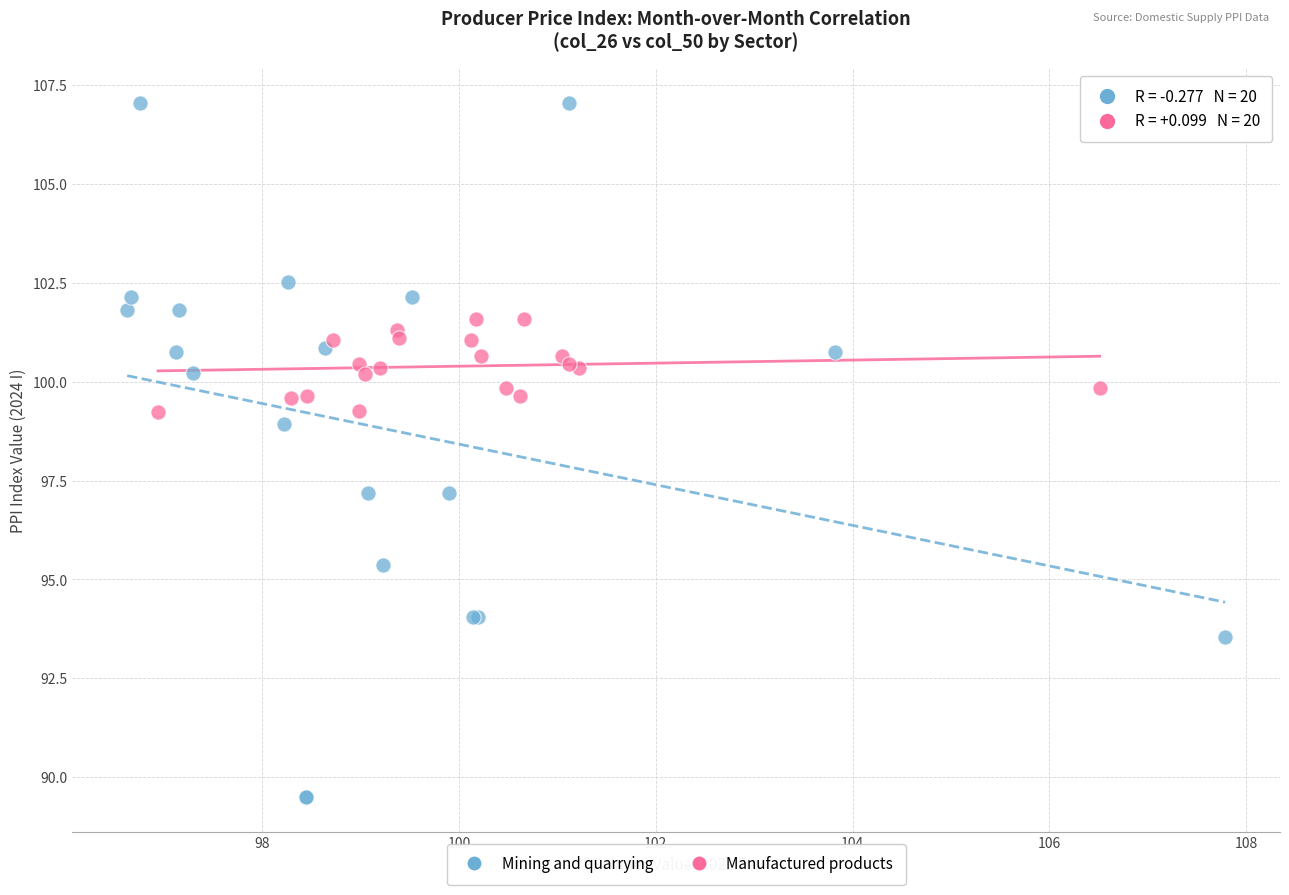

Which series reaches the maximum Y coordinate?

Mining and quarrying